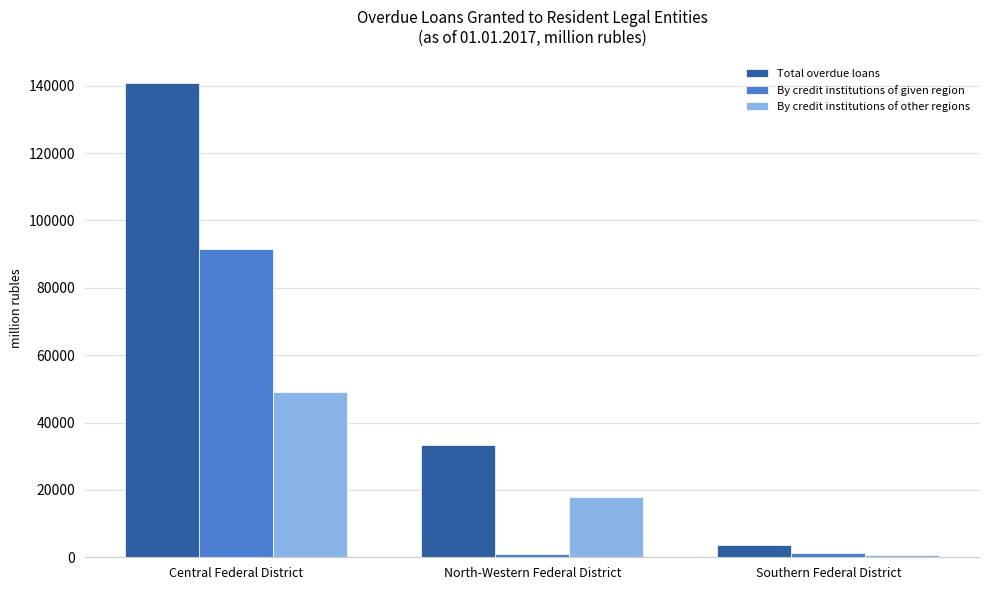

Are the bars horizontal?

No